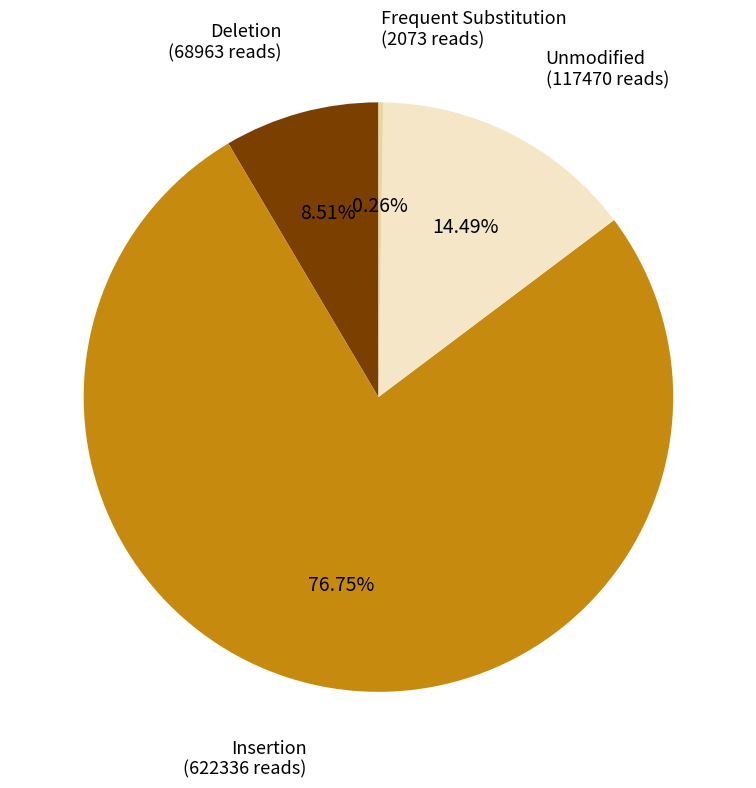

Is there any slice that represents more than half of the pie?

Yes